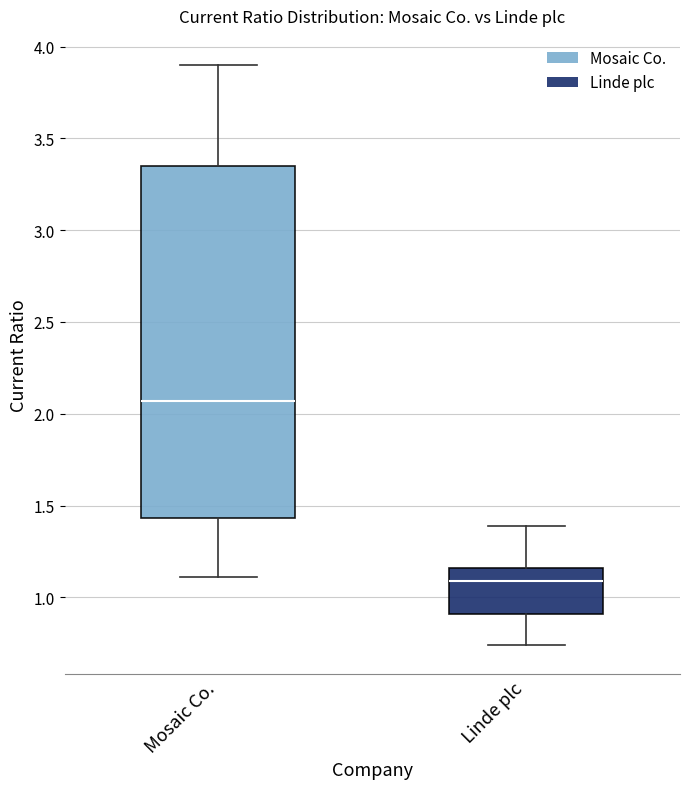

Which box's median line is the lowest?

Linde plc